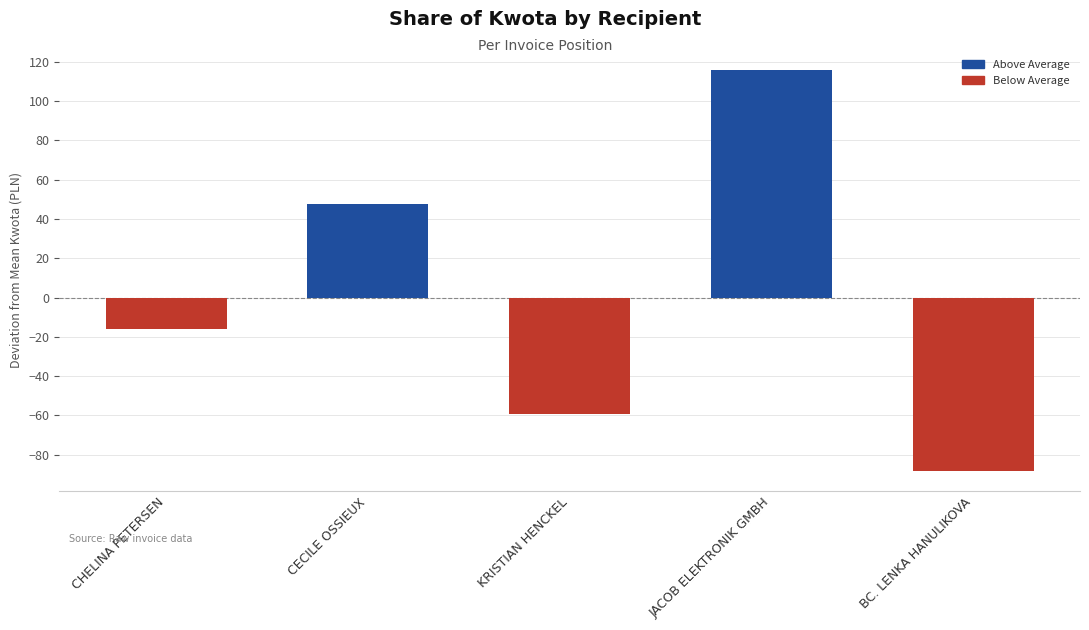

Does the chart contain any negative values?

Yes